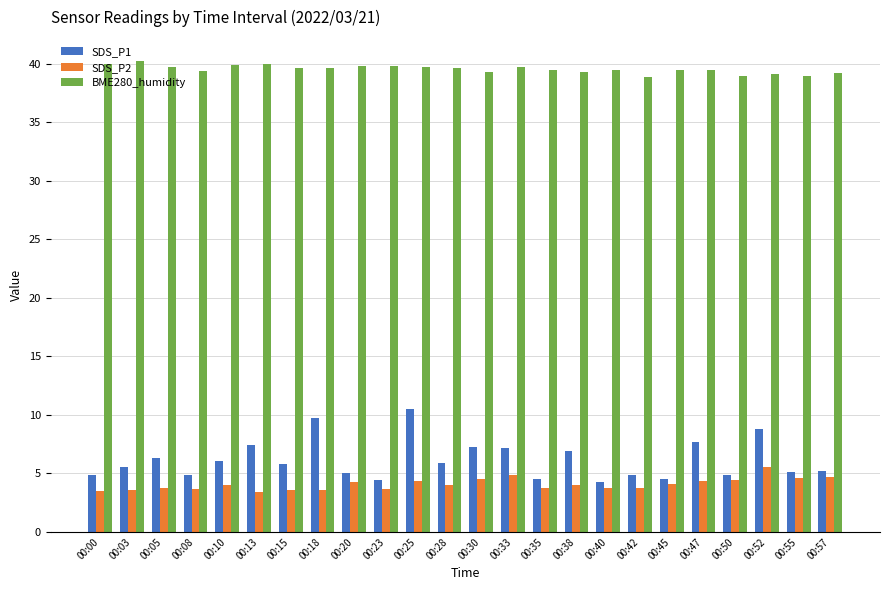

At how many categories does at least one series exceed 22?

24